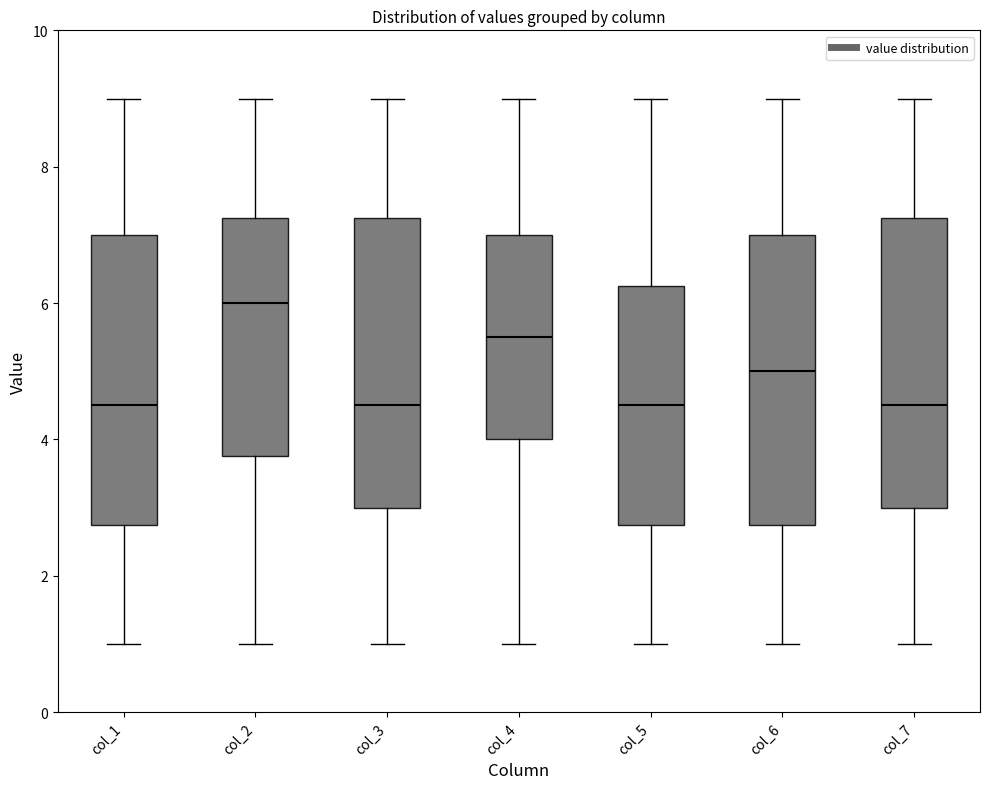

Where is the lower edge of the box for col_7 on the y-axis? The values are not printed on the chart, so give them approximately, as read against the axis.

3.0